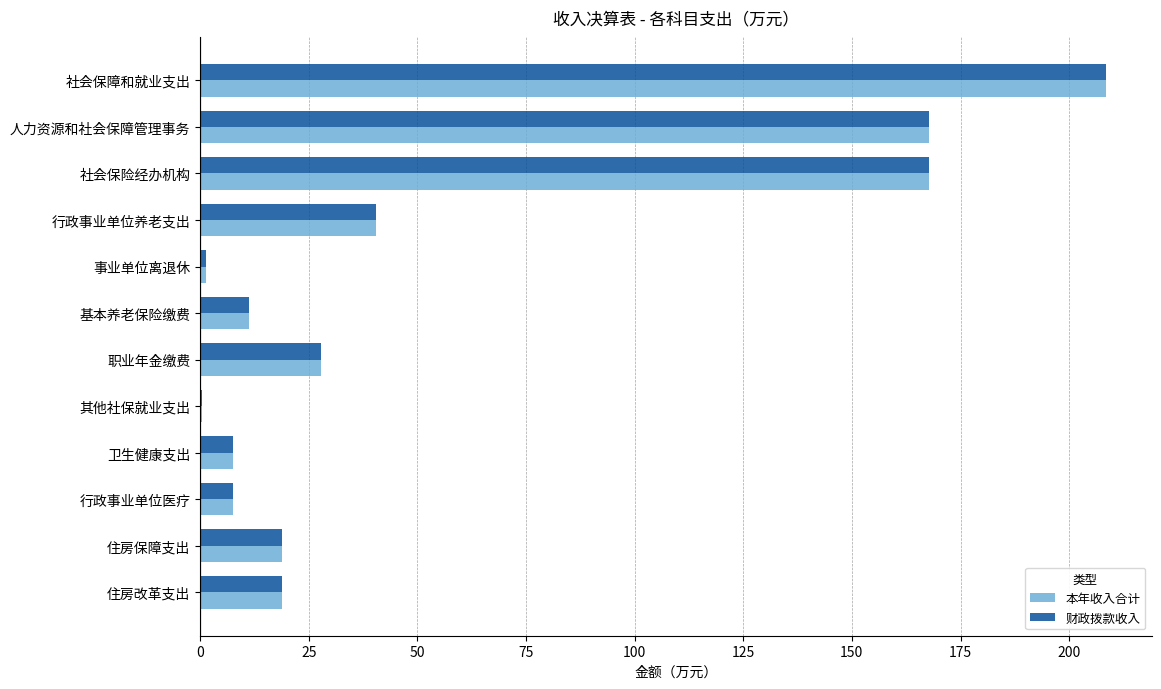

What is the total value across all series at 人力资源和社会保障管理事务?

335.4